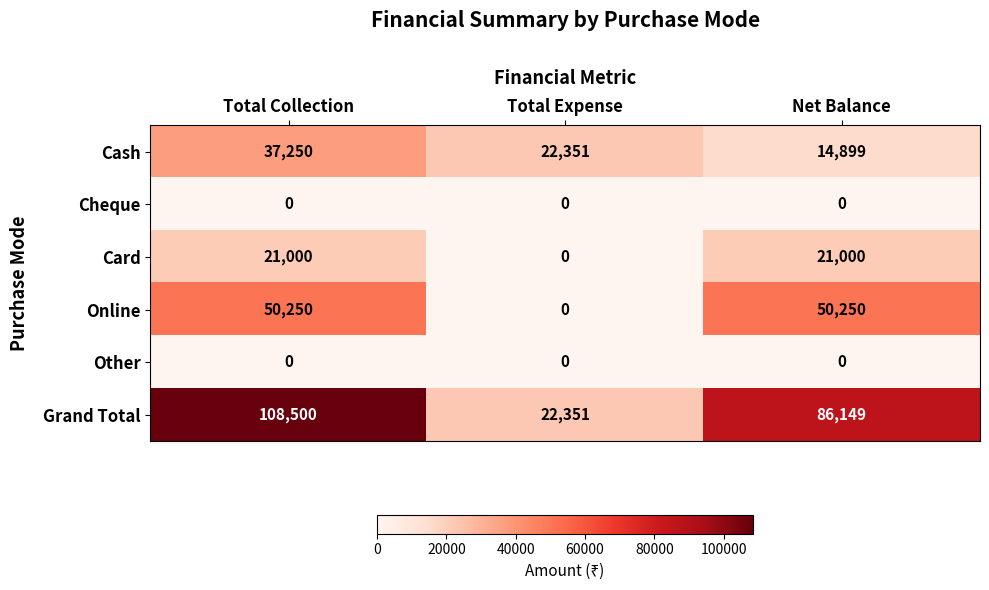

Read the Card value at Total Collection.

21000